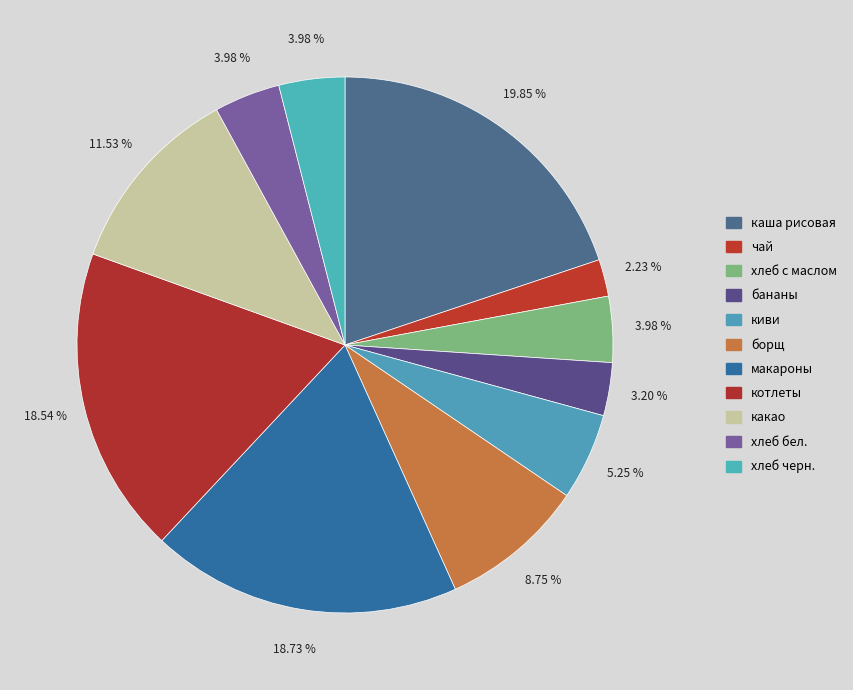

The хлеб черн. slice represents 4% of the pie. True or false?

True